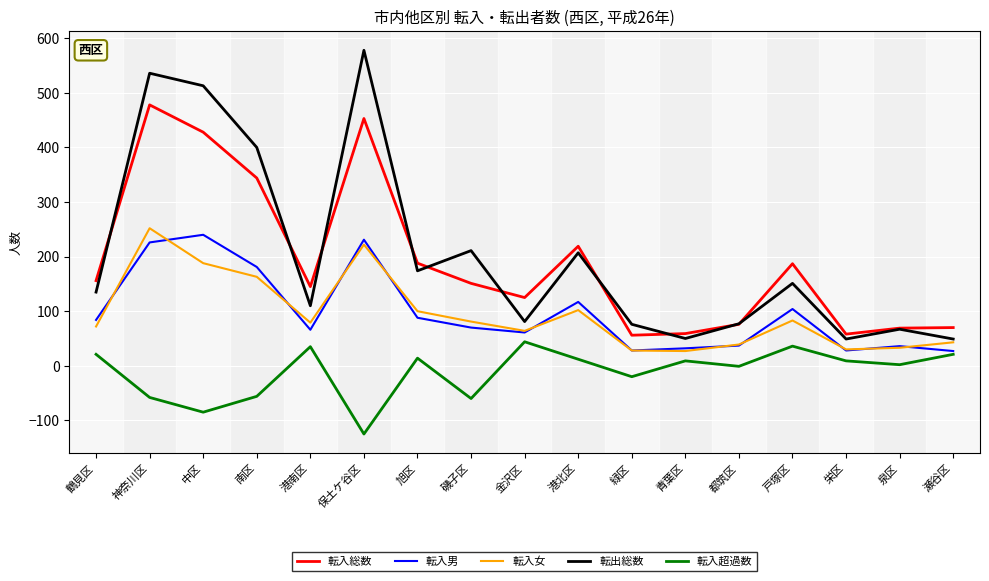

What is the spread (max minus min) of values at 瀬谷区?

49